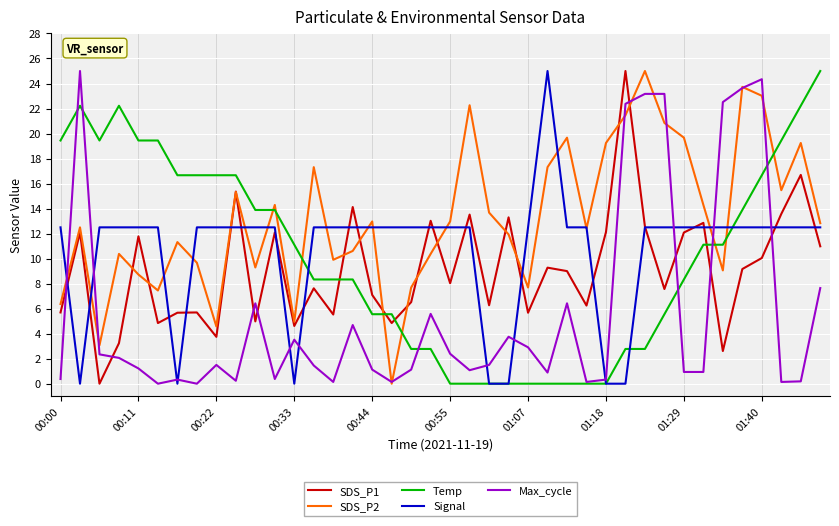

What is the maximum value shown in the chart?

25.0